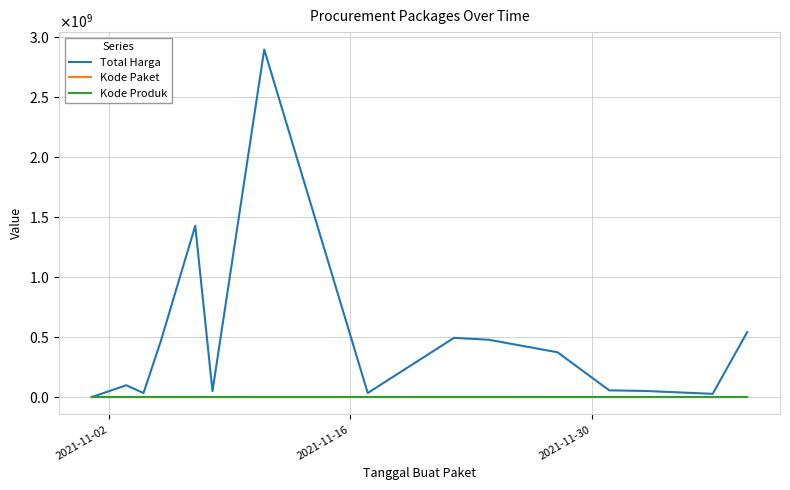

Reading right to left, extract all data points from this chart.

Total Harga: 541071000	27412000	51601000	56152800	373404000	477600000	493000000	34292000	2892122000	49730040	1425867900	464002100	34000000	98772570	333600
Kode Paket: 137876	128516	117783	103541	91101	67279	55826	40112	27891	17509	16823	13652	8530	5449	464
Kode Produk: 1302598	1297110	1286873	1350905	1318333	1481562	1519260	1305852	1297110	1407595	1481562	1519264	1498322	1290116	1479674